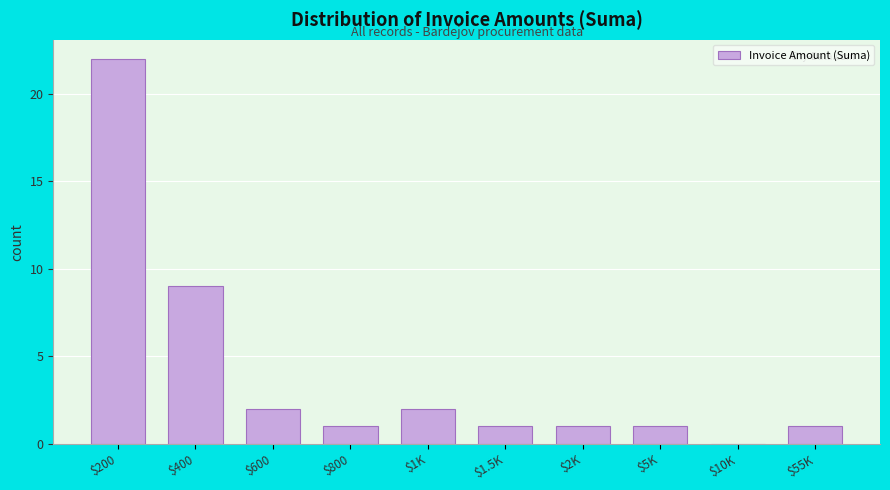

Which label corresponds to the largest value in the chart?

$200